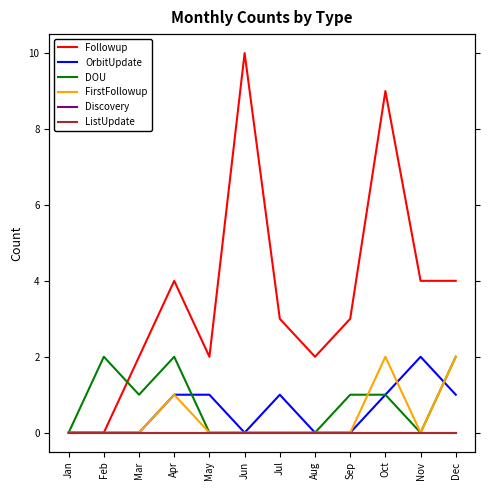

The value of OrbitUpdate at Nov is 2. True or false?

True